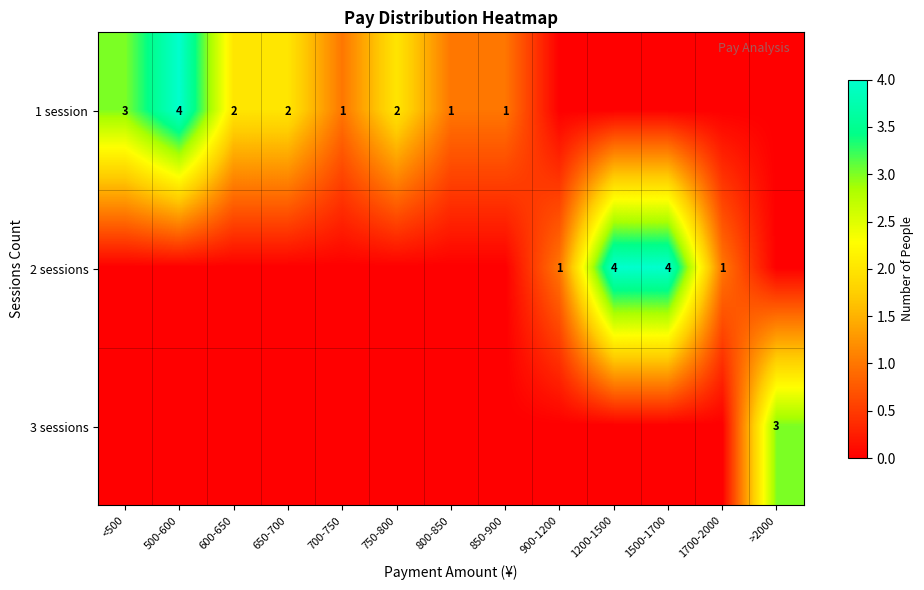

True or false: 1 session has a value of 2 at 750-800.

True